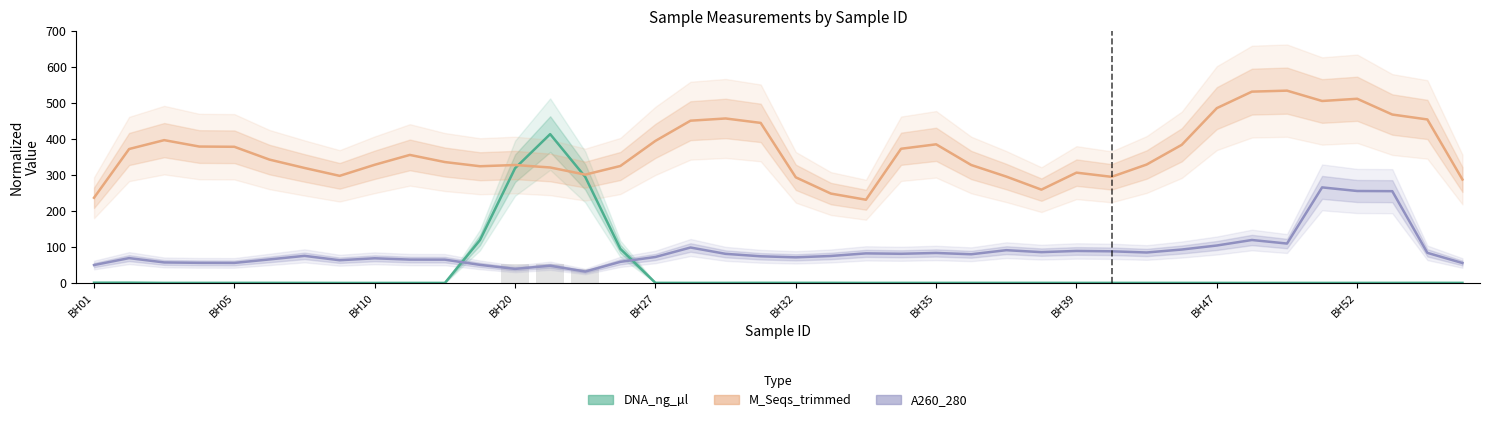

Is it true that DNA_ng_µl equals 0.1 at BH10?

False